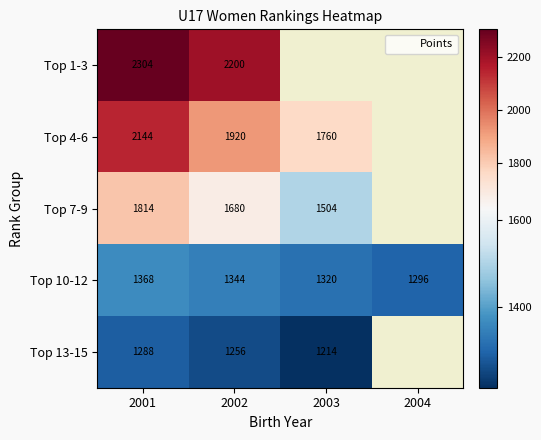

Rank the categories by Top 4-6 value from lowest to highest.

2003, 2004, 2002, 2001